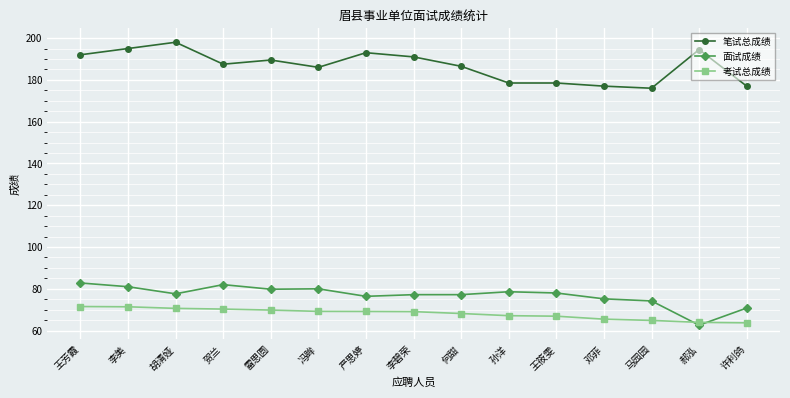

At which category does 面试成绩 reach its first local valley?

胡清娅